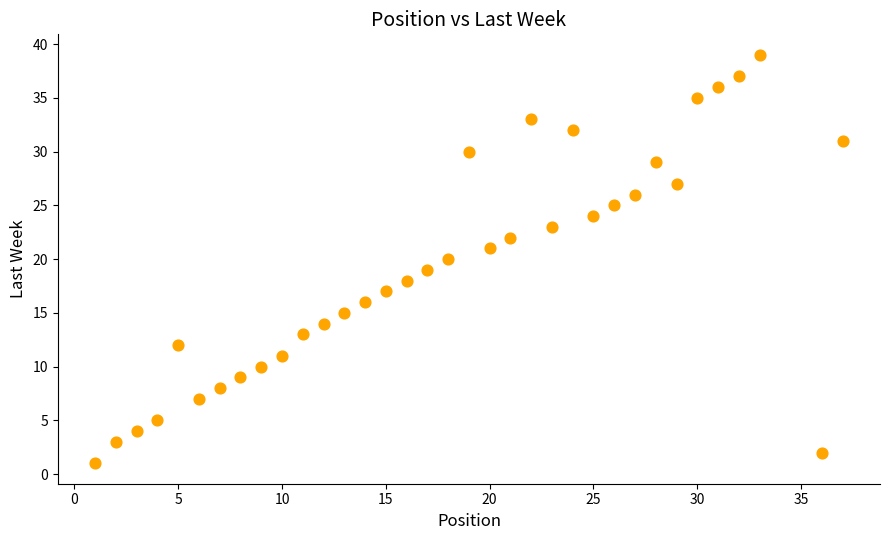

What is the range of Y values (max minus min)?

38